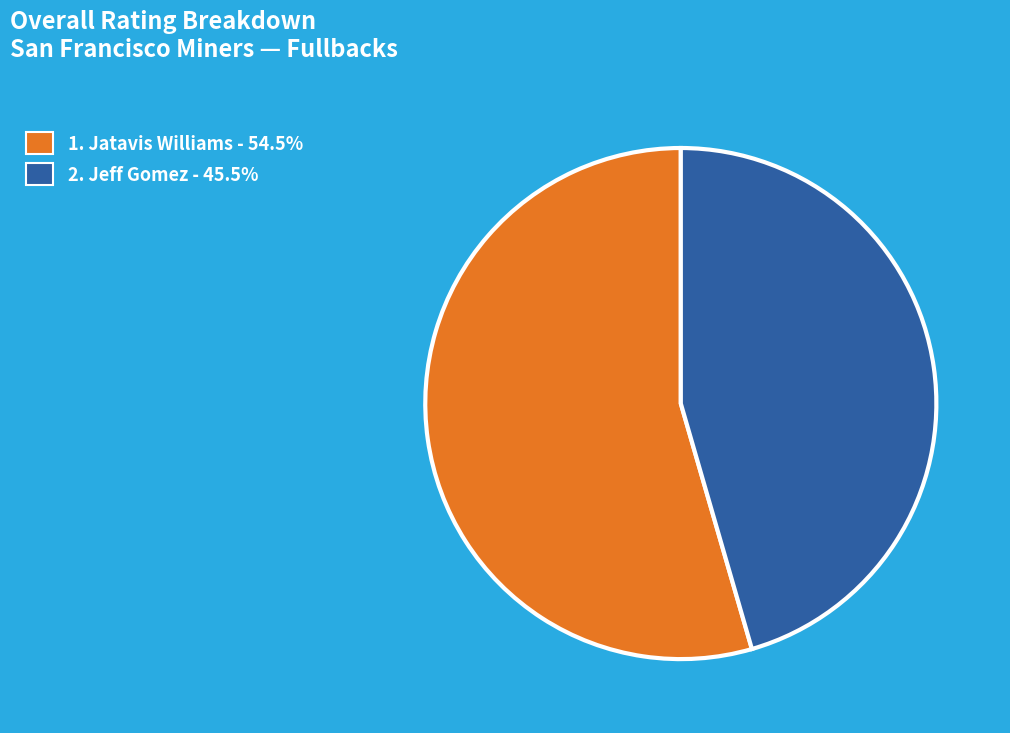

Does any single category account for the majority?

Yes